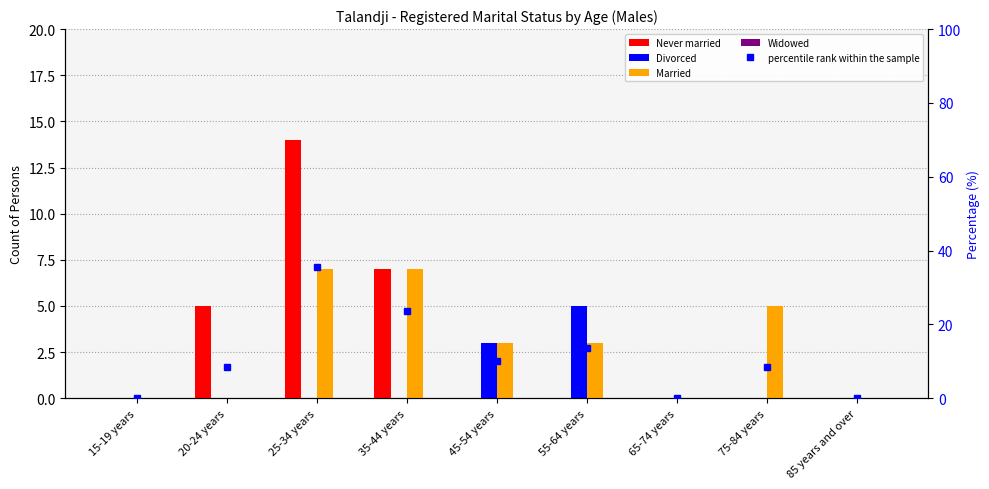

The percentile rank within the sample series shows 2.6 at 20-24 years. True or false?

False